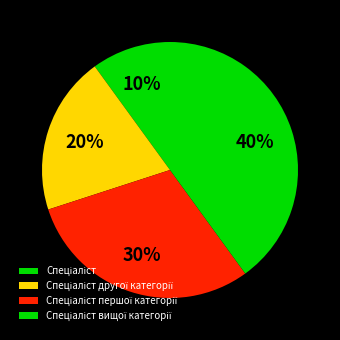

To the nearest percent, what is the difference between the Спеціаліст and Спеціаліст першої категорії slice percentages?

20%